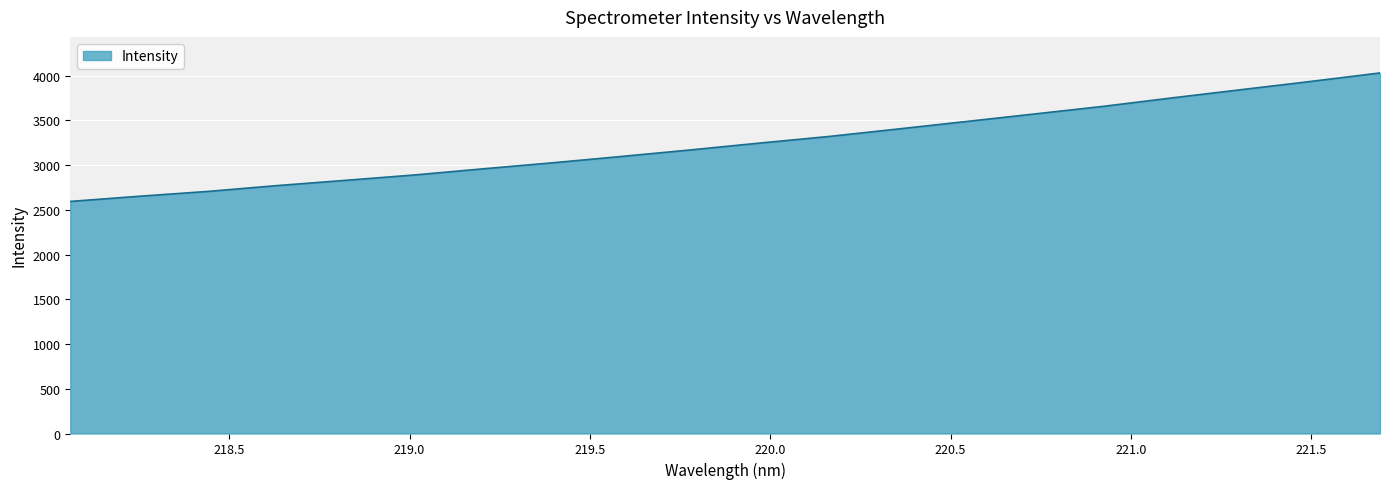

What is the difference between the maximum and minimum values?

1436.3